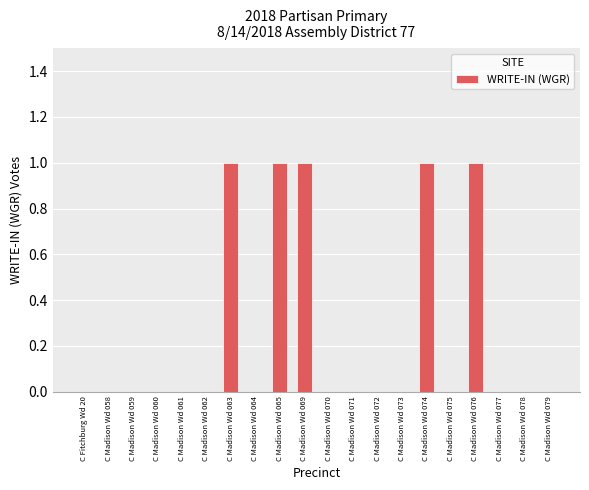

Count the number of categories in the chart.

20